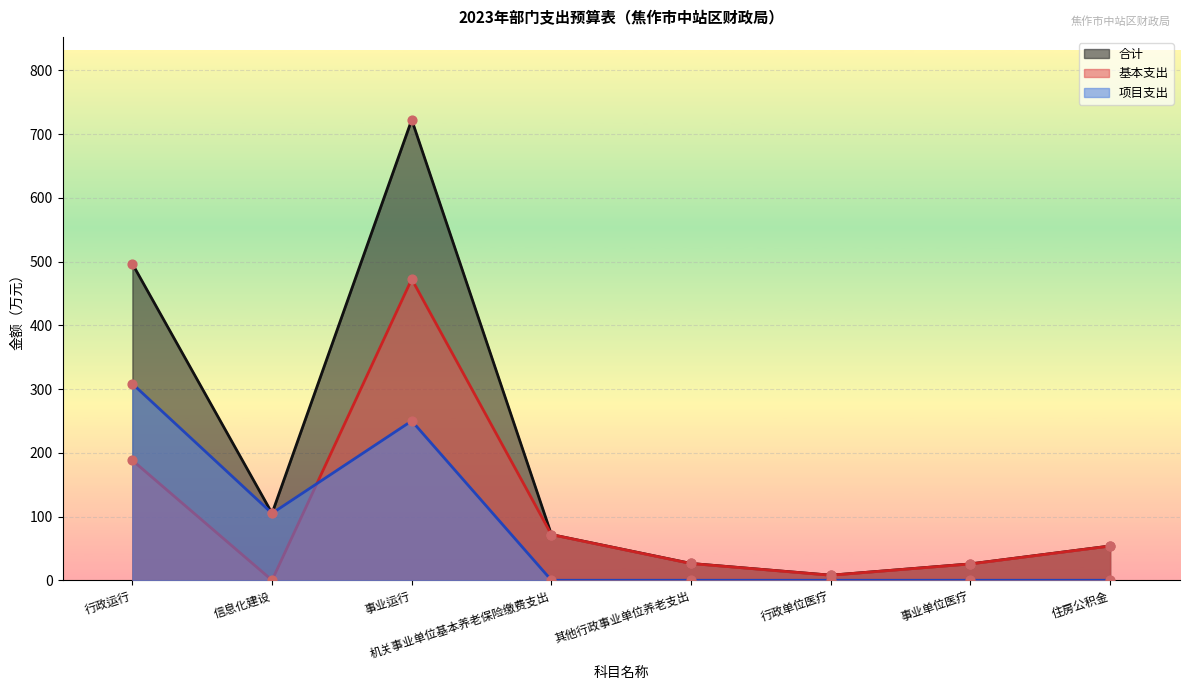

What is the total value across all series at 住房公积金?

107.5